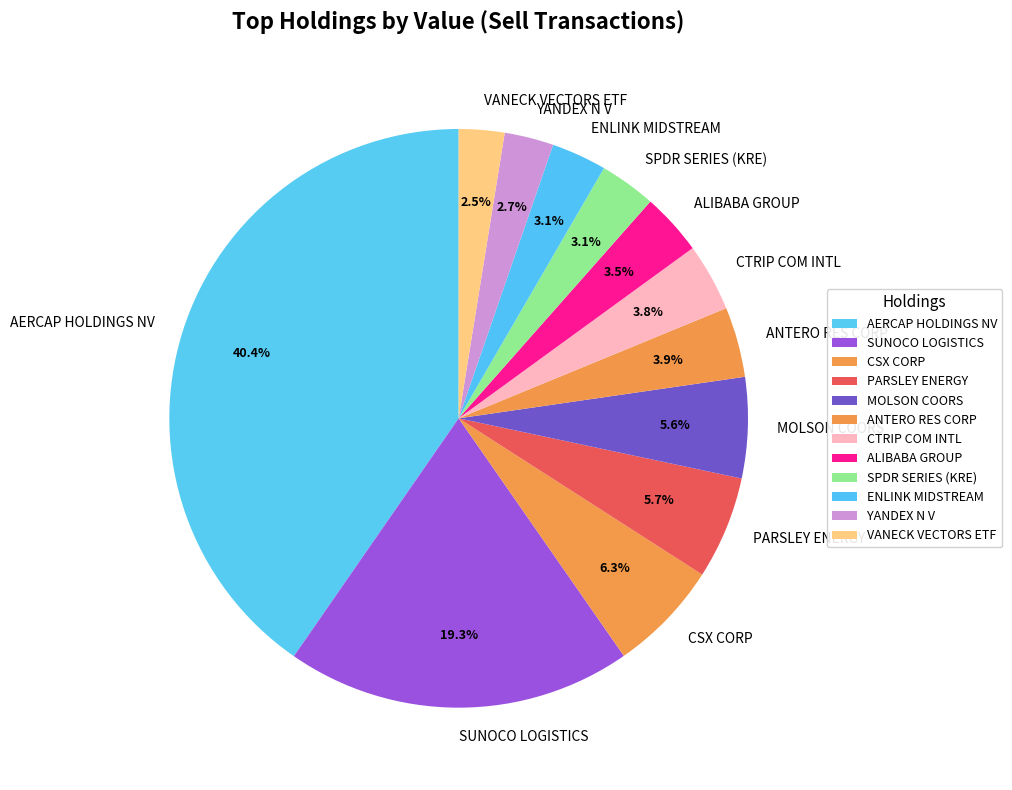

To the nearest percent, what percentage of the pie is AERCAP HOLDINGS NV?

40%